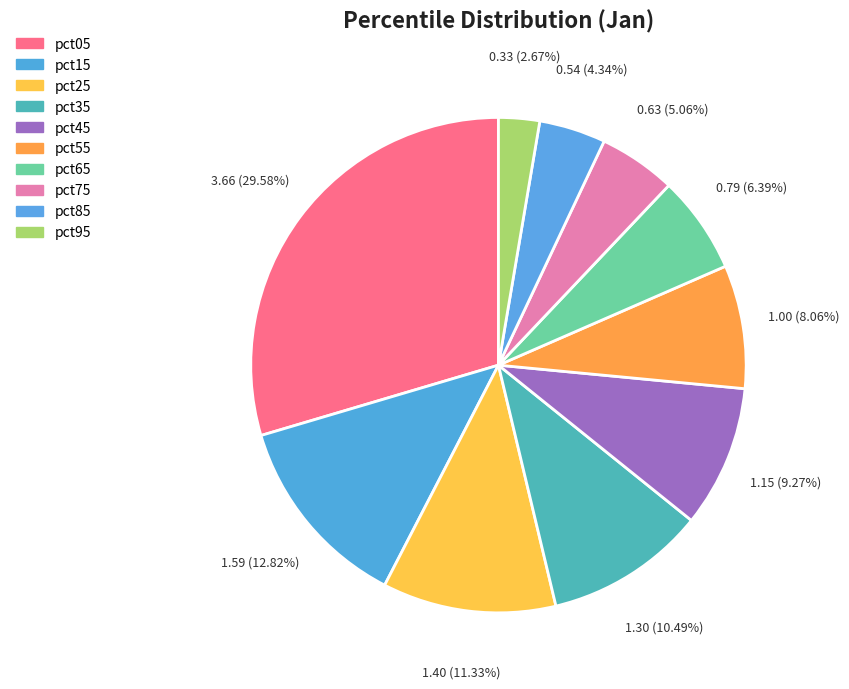

What is the change in value from pct45 to pct75?

-0.5